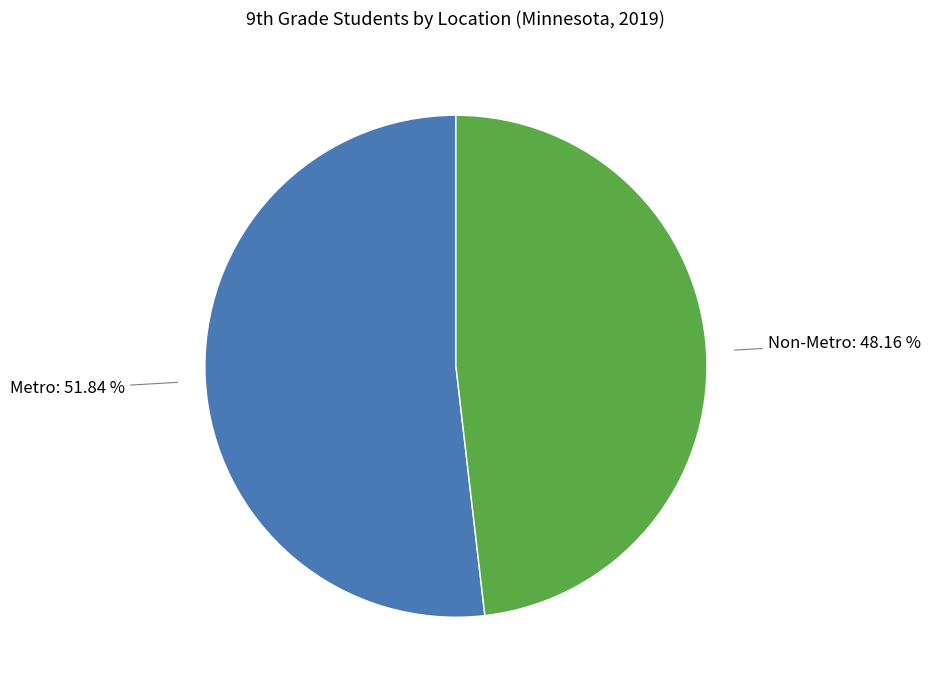

What percentage do Non-Metro and Metro together represent?

100.0%